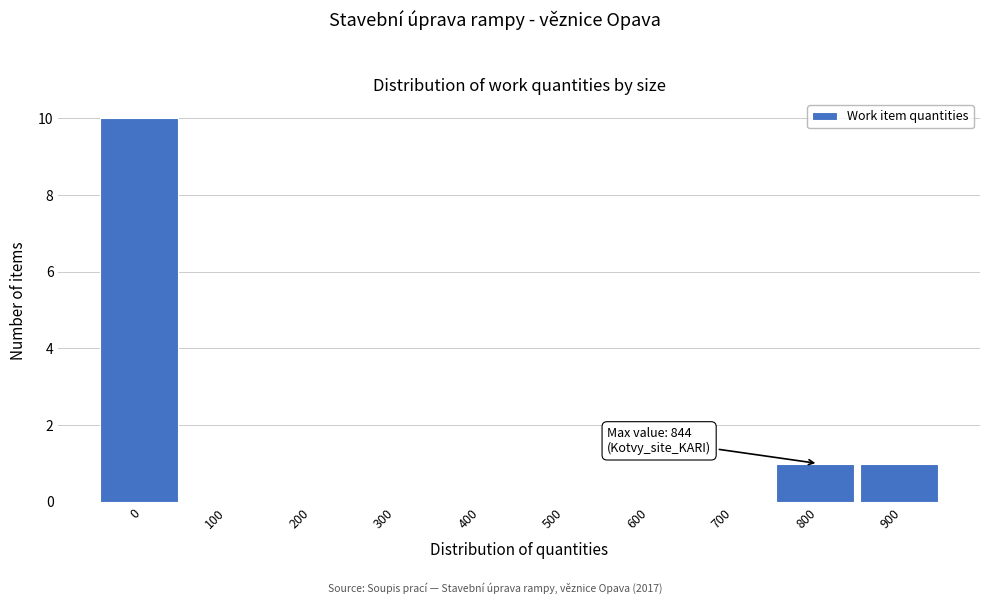

Reading right to left, what are all the values shown in this chart?

900=1	800=1	700=0	600=0	500=0	400=0	300=0	200=0	100=0	0=10